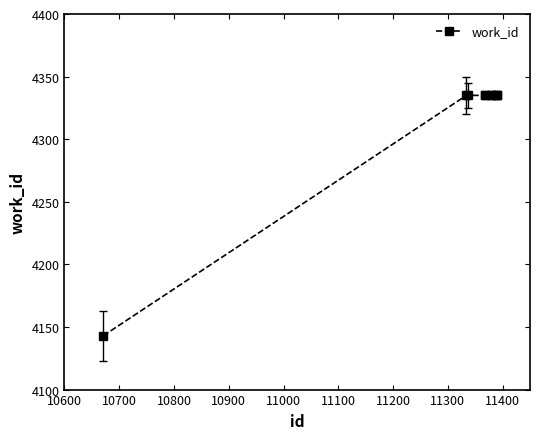

What is the value of the 9th point from the left?

4335